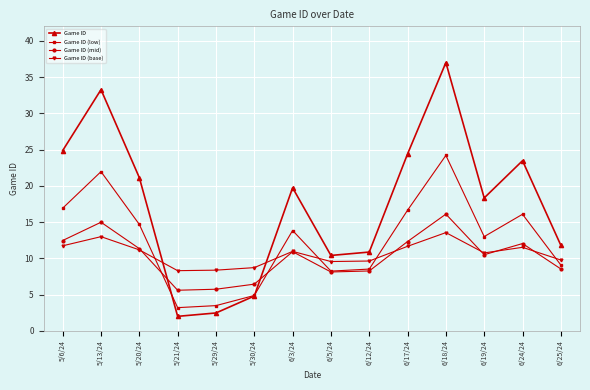

What is the value of the Game ID (base) point at the 10th from the left?

11.7